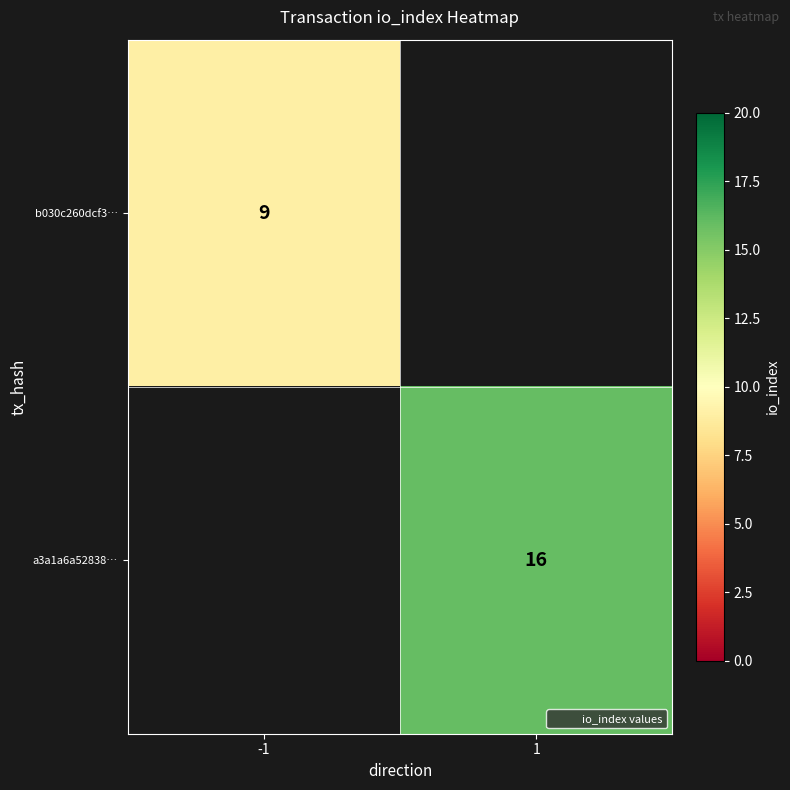

The b030c260dcf3… series shows 12 at -1. True or false?

False